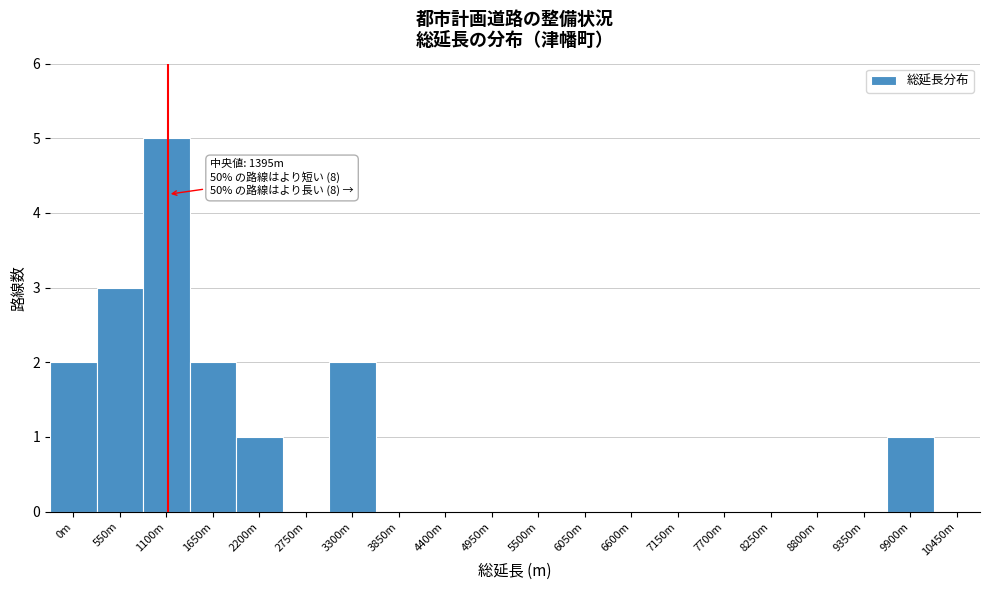

Reading left to right, what are all the values shown in this chart?

0m=2	550m=3	1100m=5	1650m=2	2200m=1	2750m=0	3300m=2	3850m=0	4400m=0	4950m=0	5500m=0	6050m=0	6600m=0	7150m=0	7700m=0	8250m=0	8800m=0	9350m=0	9900m=1	10450m=0